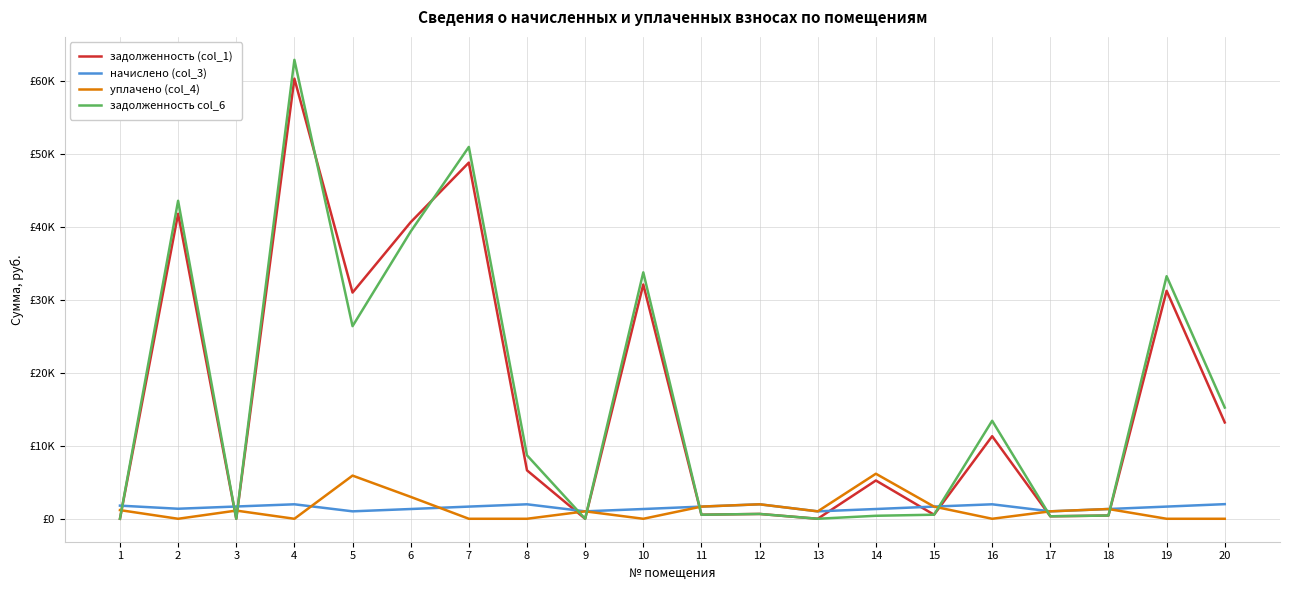

Which has a higher value, 4 or 10?

4